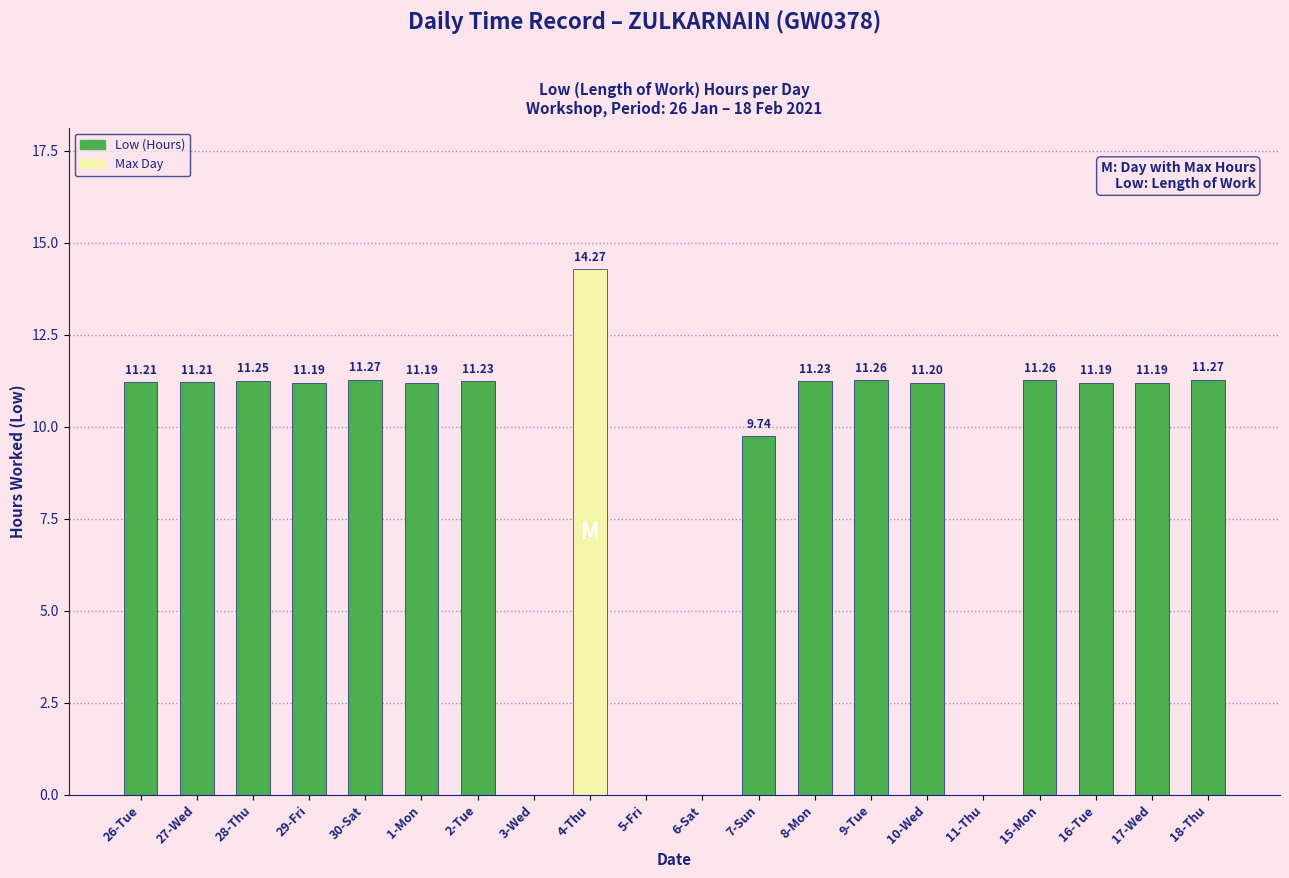

Between 26-Tue and 11-Thu, which is larger?

26-Tue